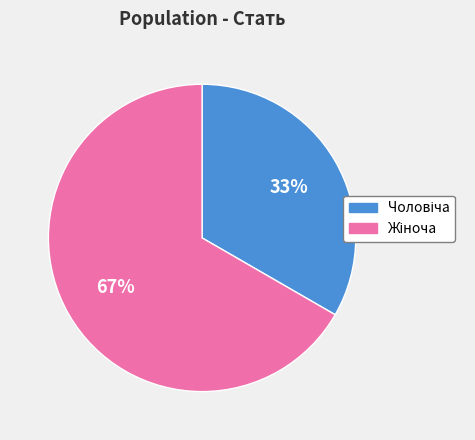

Is there a majority slice in this chart?

Yes